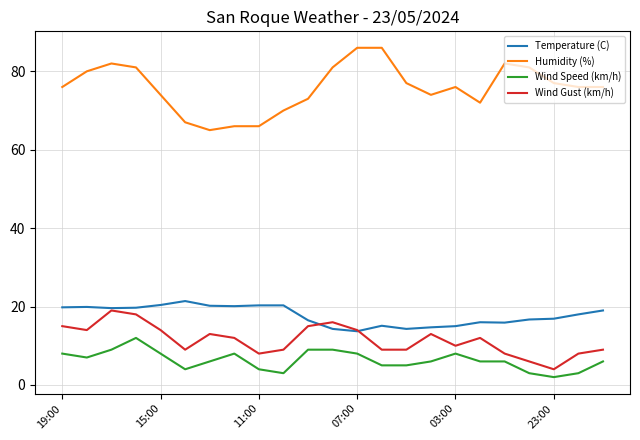

What is the maximum value shown in the chart?

86.0